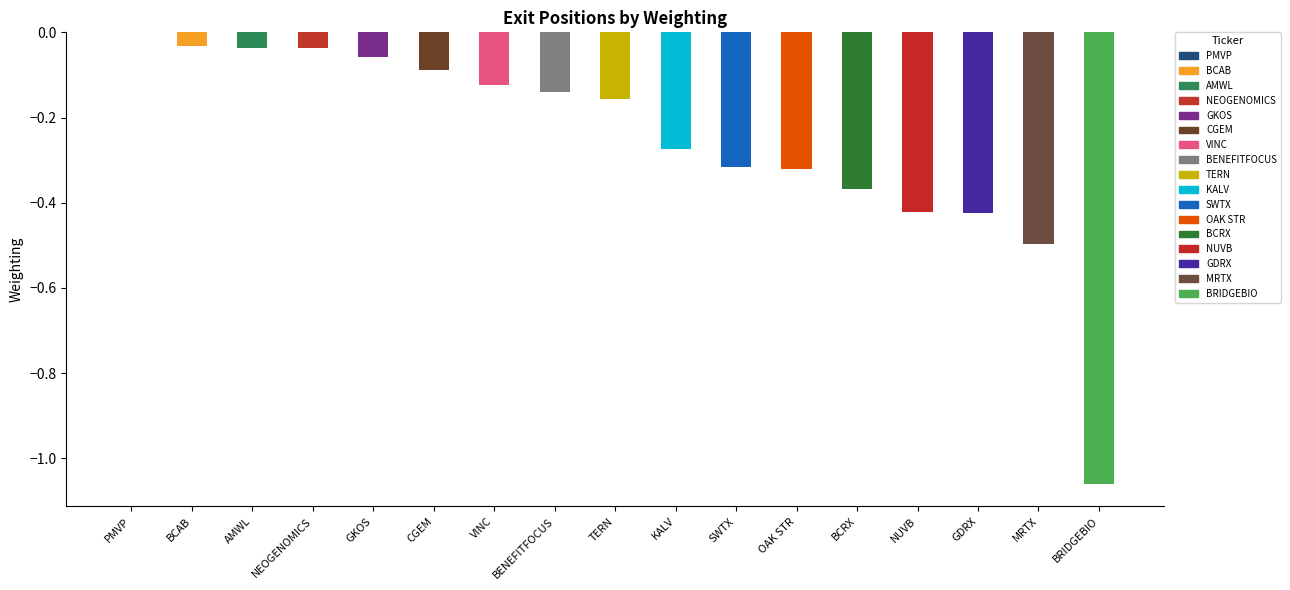

The chart shows a value of -0.2 at SWTX. True or false?

False